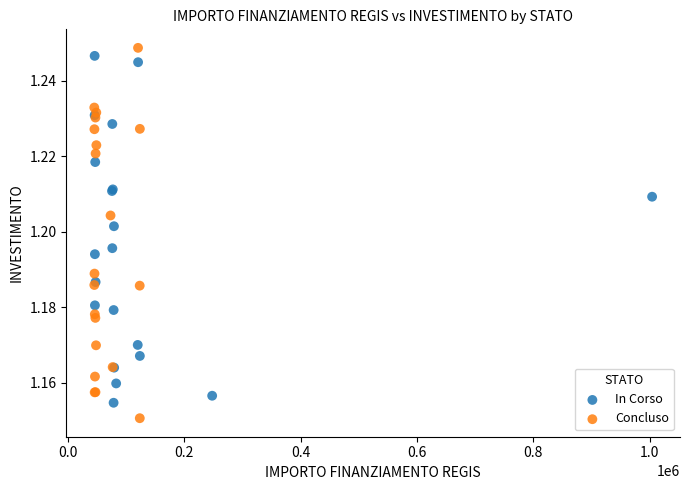

What are all the series names shown in the legend?

In Corso, Concluso